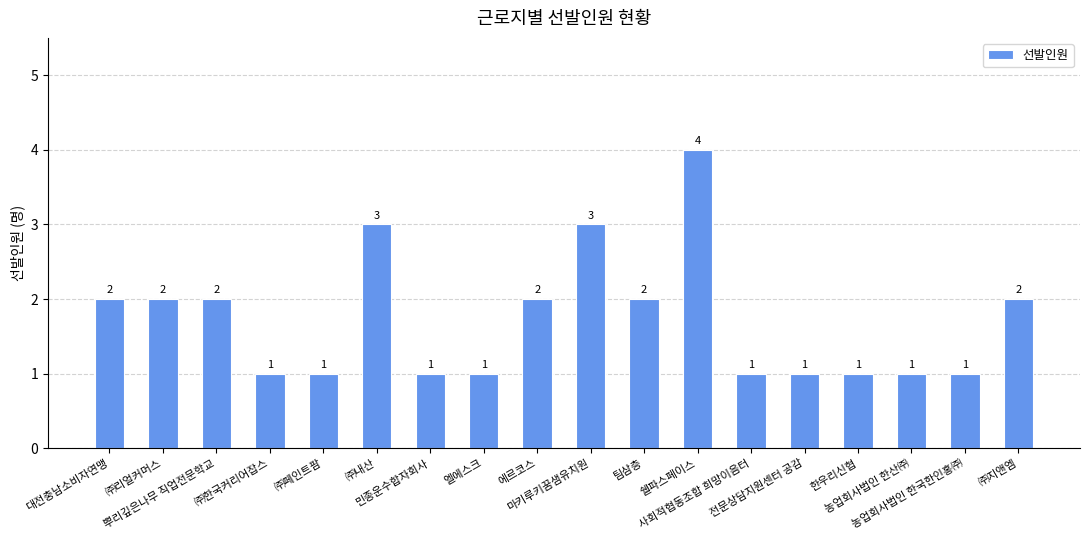

What is the label of the 14th bar from the right?

㈜페인트팜